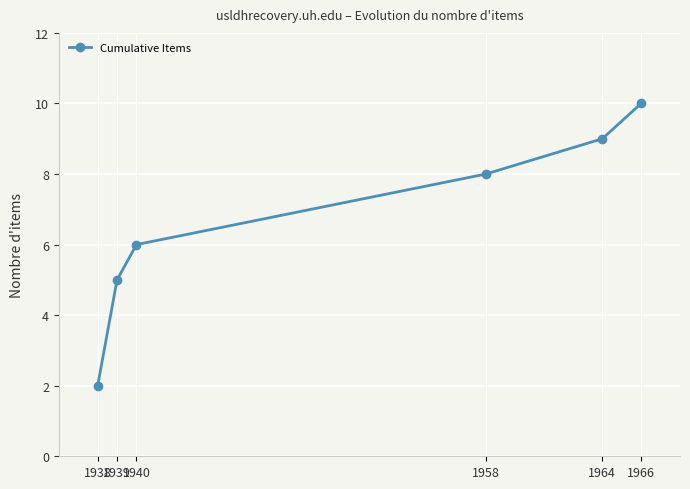

What is the value of the 2nd point from the left?

5